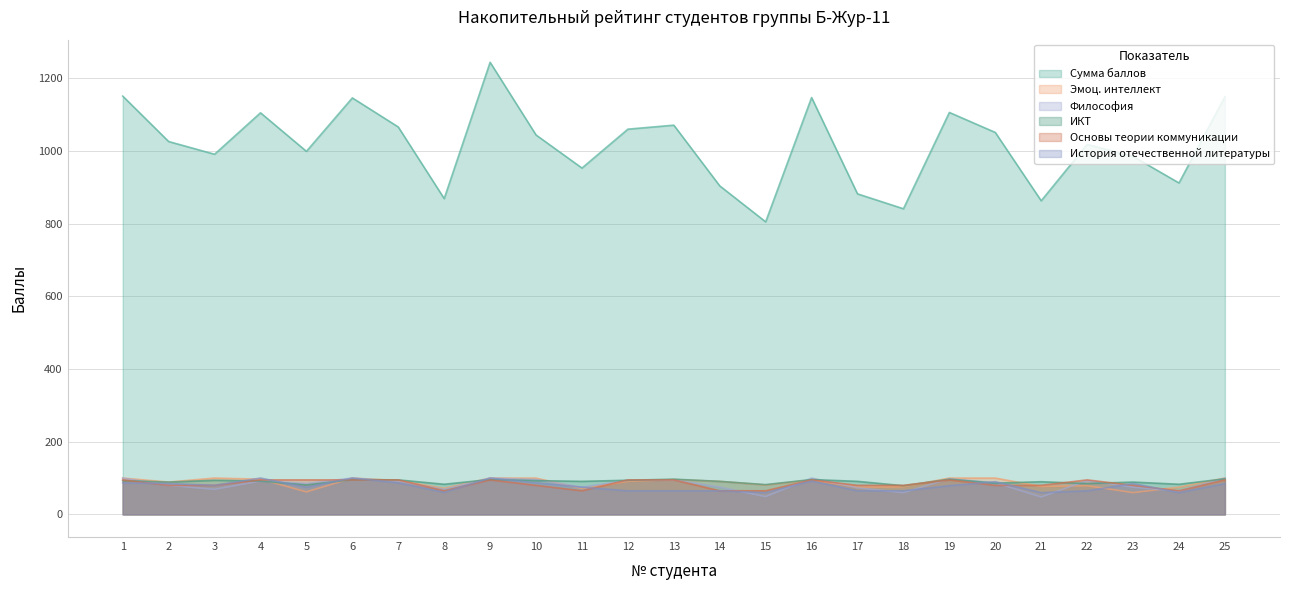

What is the total value across all series at 4?

1581